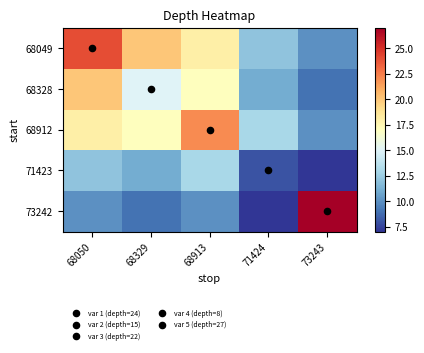

Reading right to left, transcribe all the data shown in this chart.

68049: 73243=10	71424=12	68913=18	68329=20	68050=24
68328: 73243=9	71424=11	68913=17	68329=15	68050=20
68912: 73243=10	71424=13	68913=22	68329=17	68050=18
71423: 73243=7	71424=8	68913=13	68329=11	68050=12
73242: 73243=27	71424=7	68913=10	68329=9	68050=10